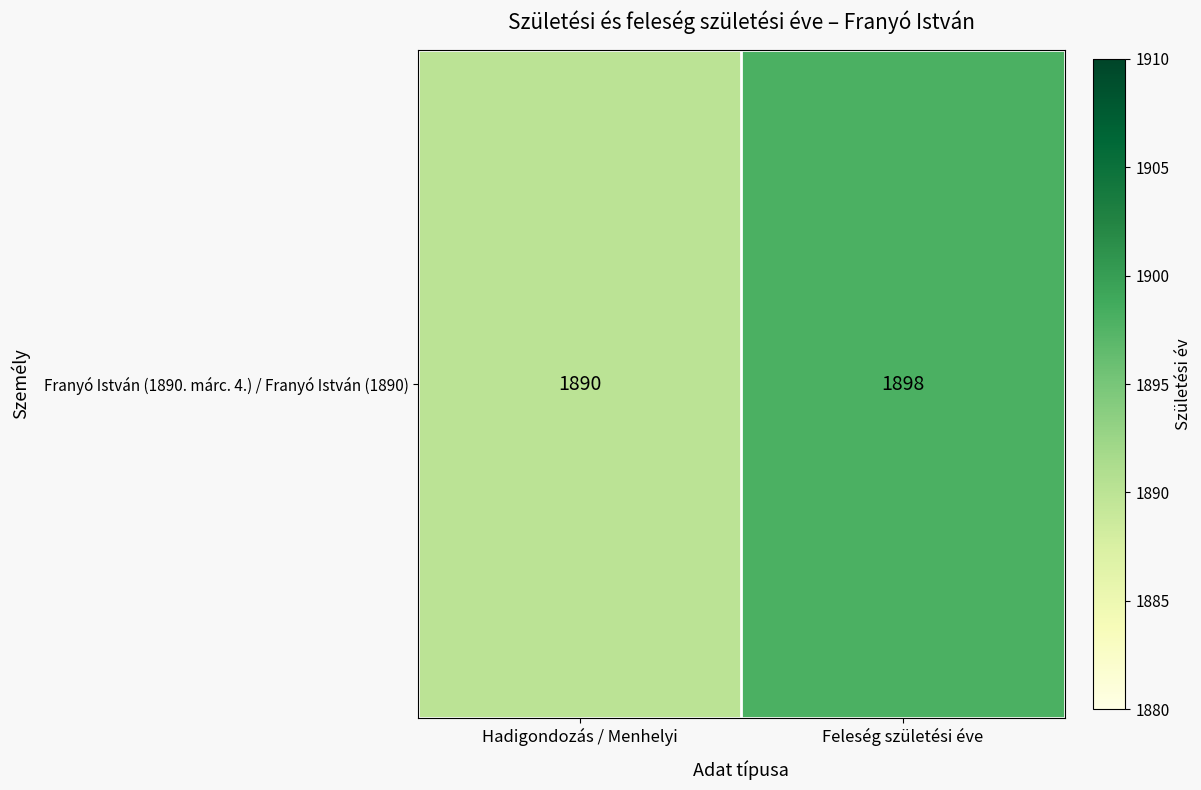

The value at Hadigondozás / Menhelyi is 1890. True or false?

True